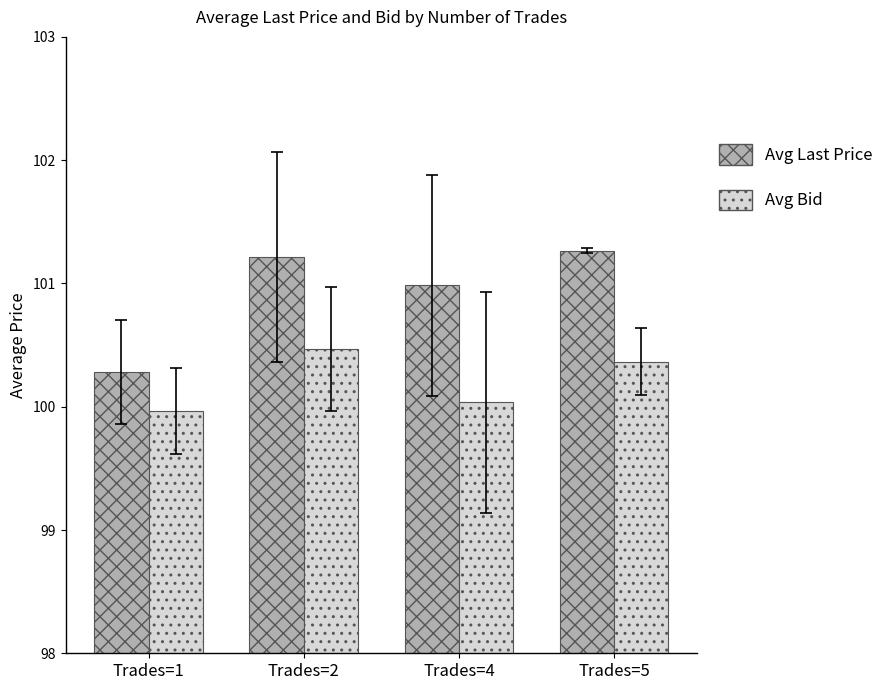

What is the difference between the Avg Bid values at Trades=2 and Trades=4?

0.4